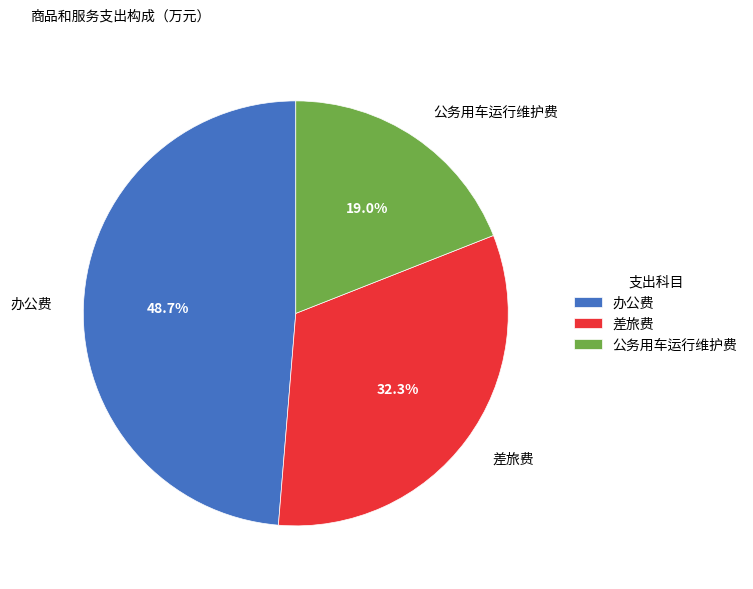

How many segments does this pie chart have?

3